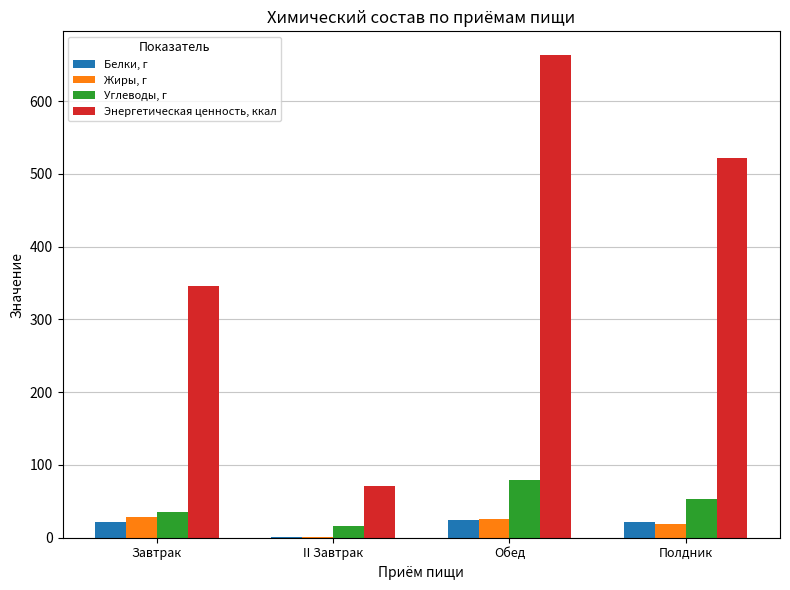

What is the greatest value displayed?

662.7